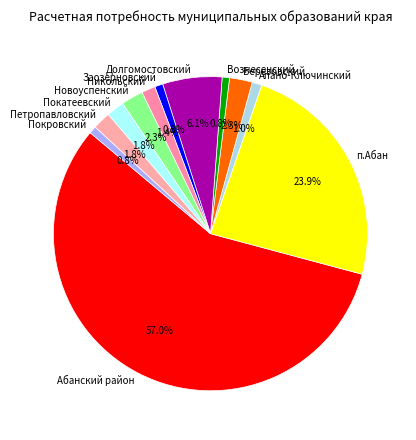

To the nearest percent, what is the difference between the largest and smallest slice percentages?

56%